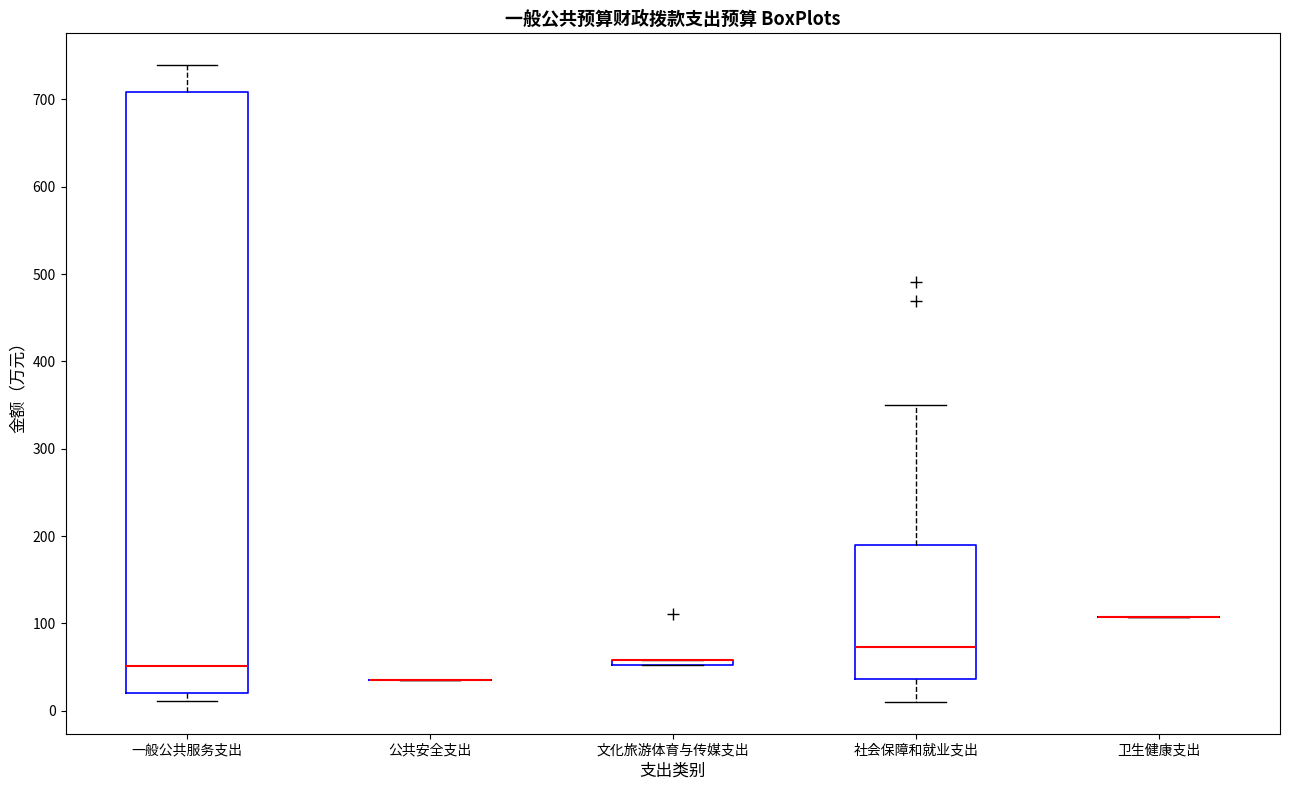

Which box is the tallest, from its lower edge to its upper edge?

一般公共服务支出